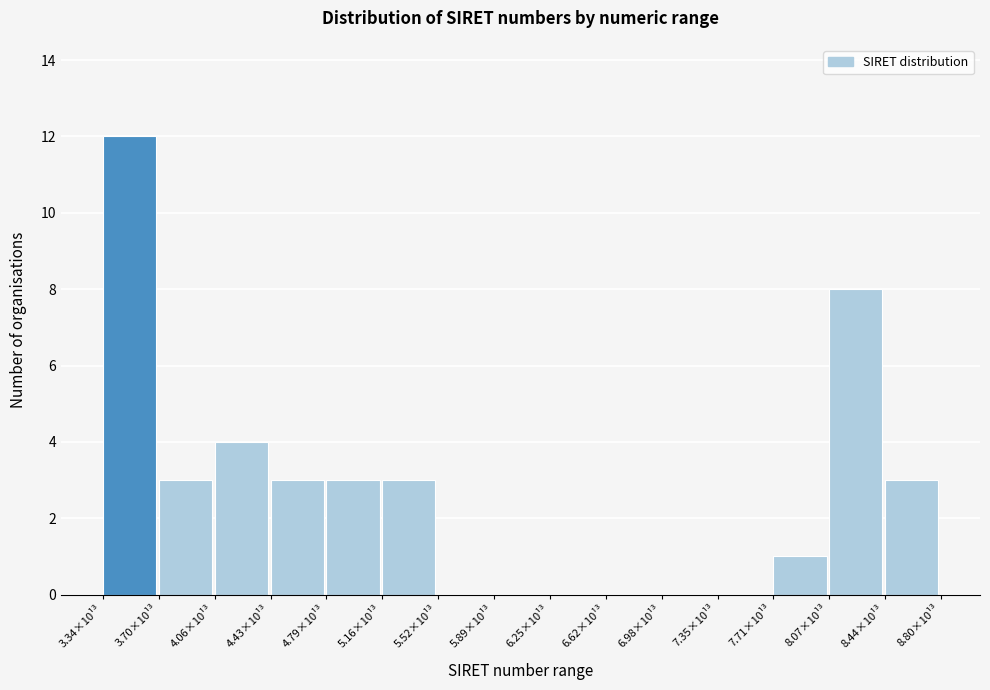

Reading left to right, what are all the values shown in this chart?

3.34×10¹³=12	3.70×10¹³=3	4.06×10¹³=4	4.43×10¹³=3	4.79×10¹³=3	5.16×10¹³=3	5.52×10¹³=0	5.89×10¹³=0	6.25×10¹³=0	6.62×10¹³=0	6.98×10¹³=0	7.35×10¹³=0	7.71×10¹³=1	8.07×10¹³=8	8.44×10¹³=3